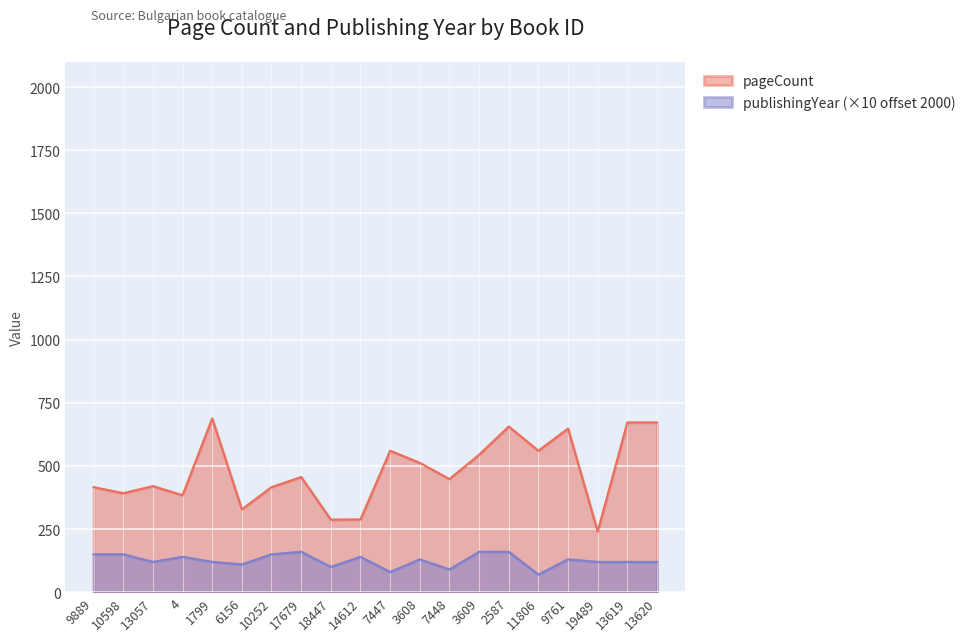

Reading right to left, list all the values displayed in this chart.

pageCount: 672	672	240	648	560	656	544	448	512	560	288	287	456	416	328	688	384	420	392	416
publishingYear: 120	120	120	130	70	160	160	90	130	80	140	100	160	150	110	120	140	120	150	150